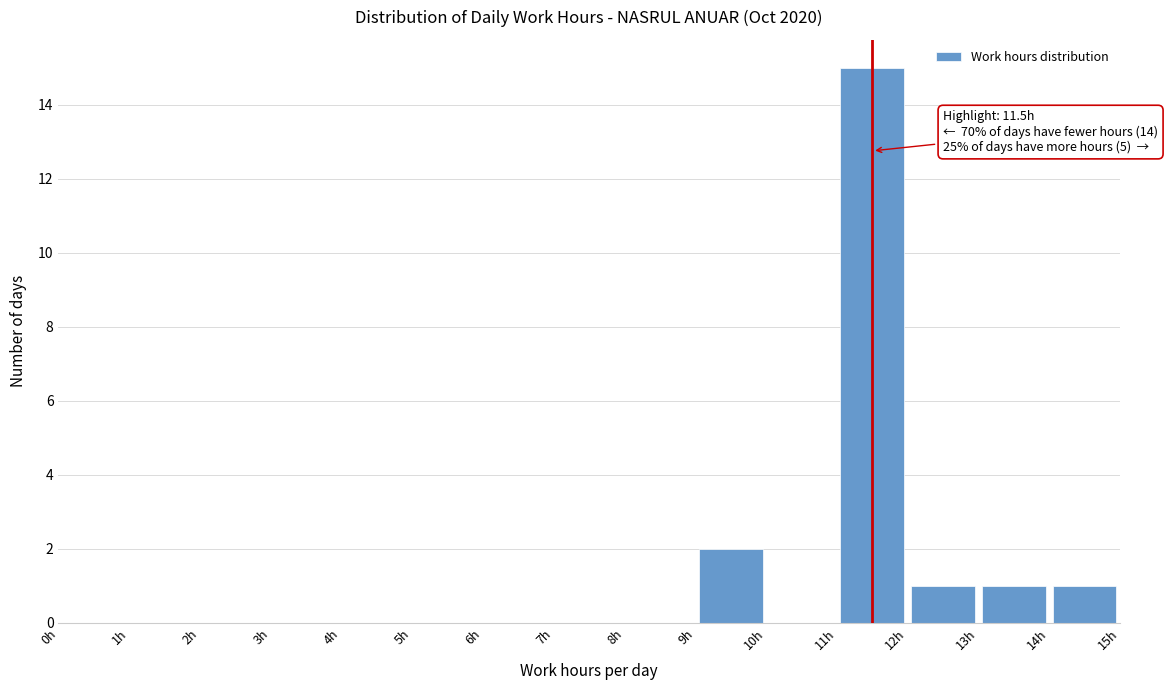

Over which range of the x-axis is the bar tallest?

11 to 12